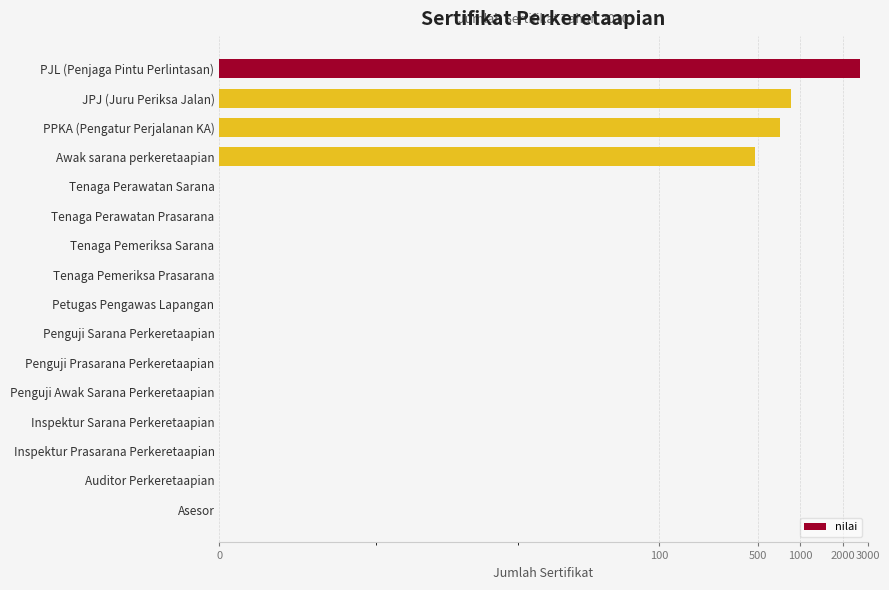

What is the difference between the maximum and minimum values?

2625